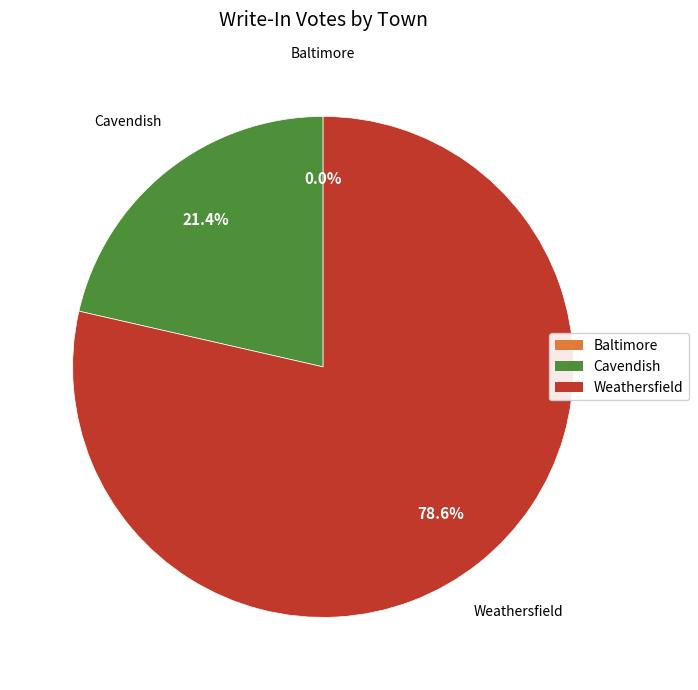

To the nearest percent, what is the difference between the Weathersfield and Baltimore slice percentages?

79%